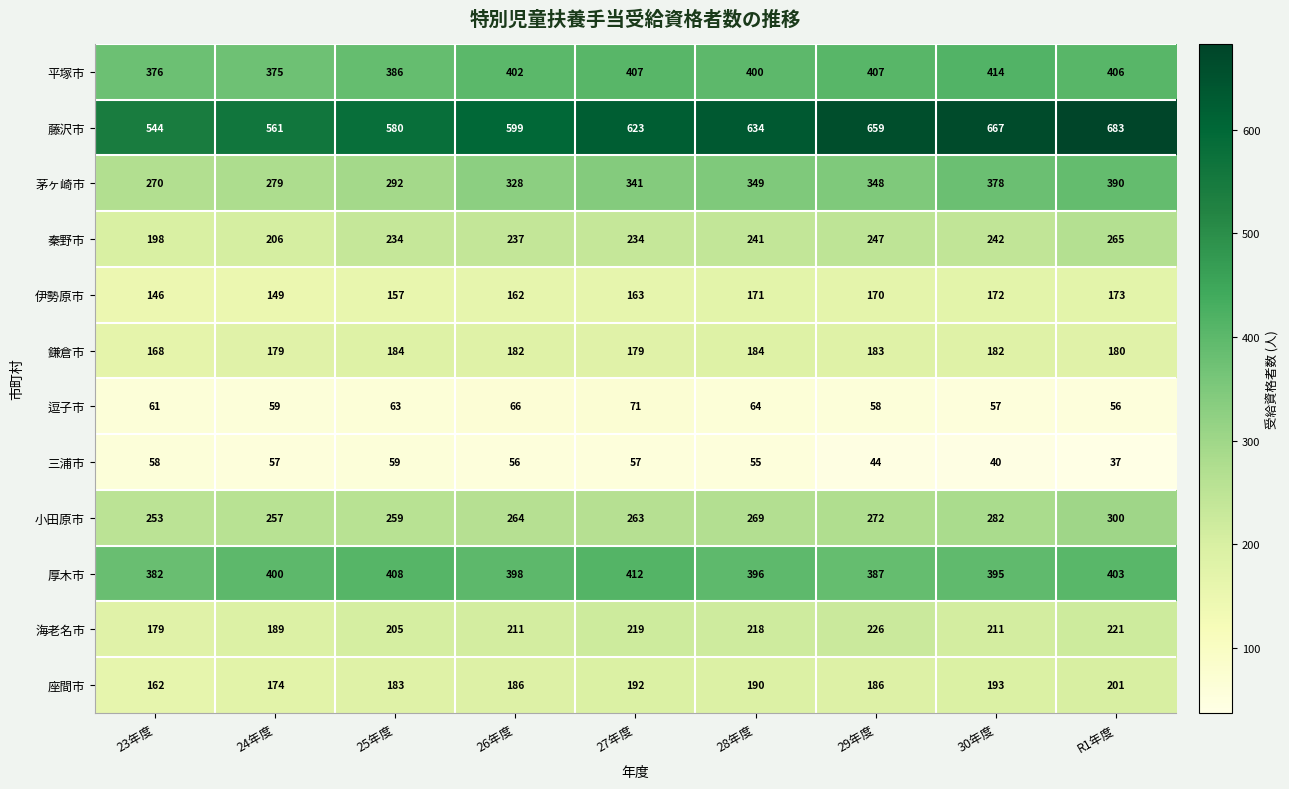

What is the minimum value shown in the chart?

37